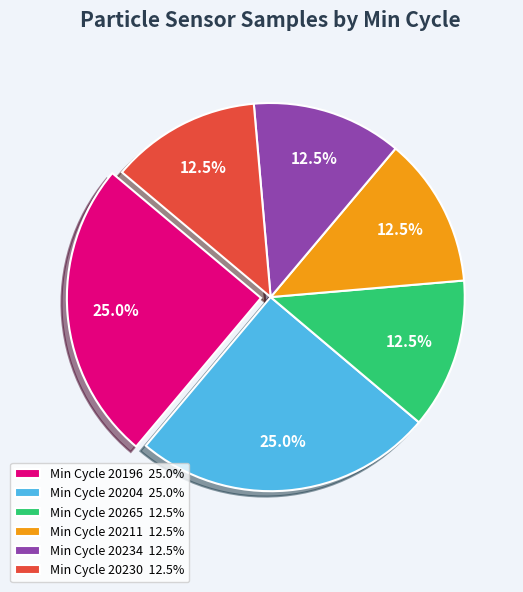

Is there a majority slice in this chart?

No